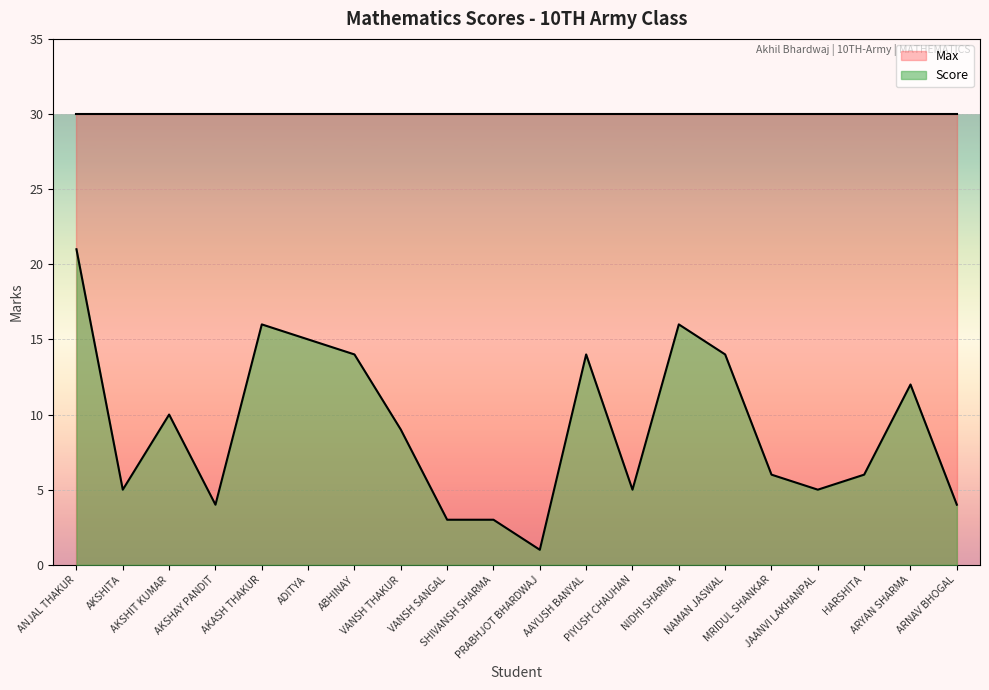

What is the approximate value at HARSHITA, to the nearest 10?

10